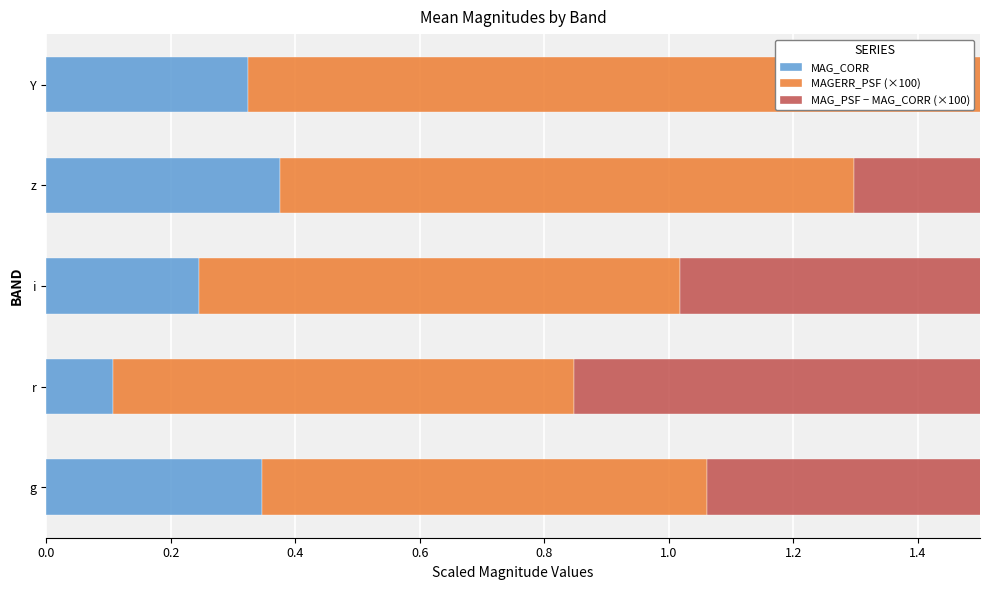

Which series has the largest range (max minus min)?

MAG_PSF − MAG_CORR (×100)